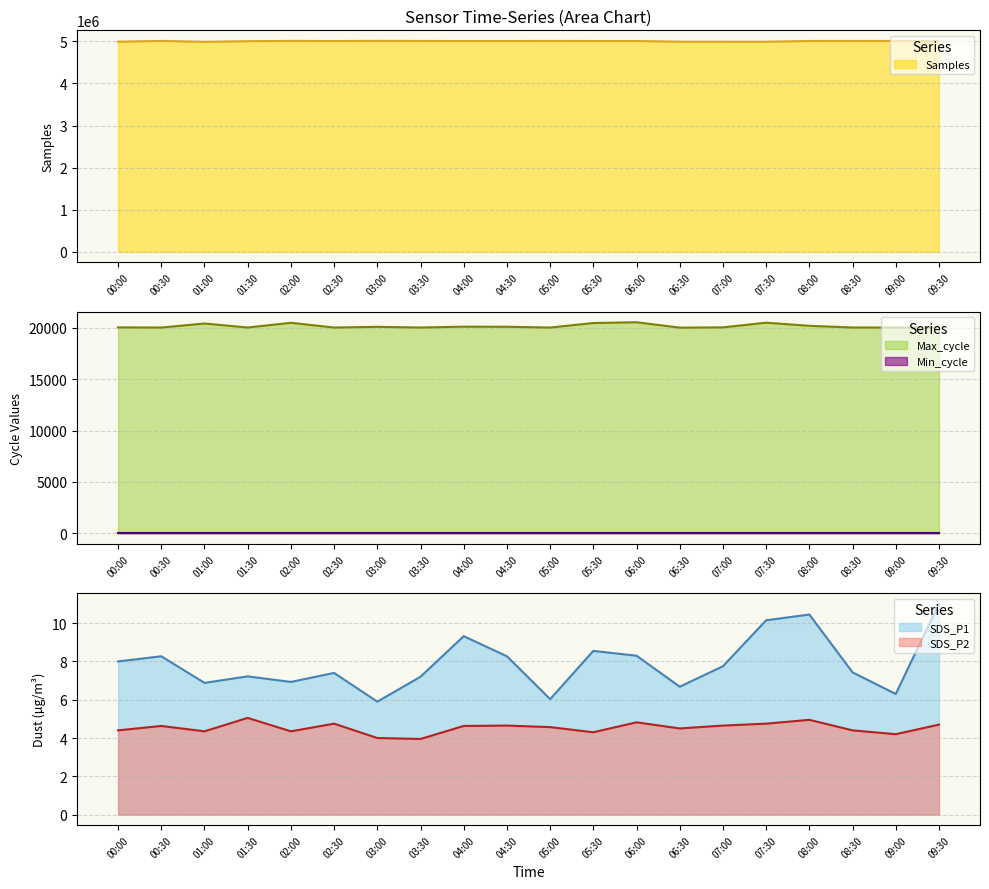

Rank the series by their maximum value, from highest to lowest.

Samples, Max_cycle, SDS_P1, SDS_P2